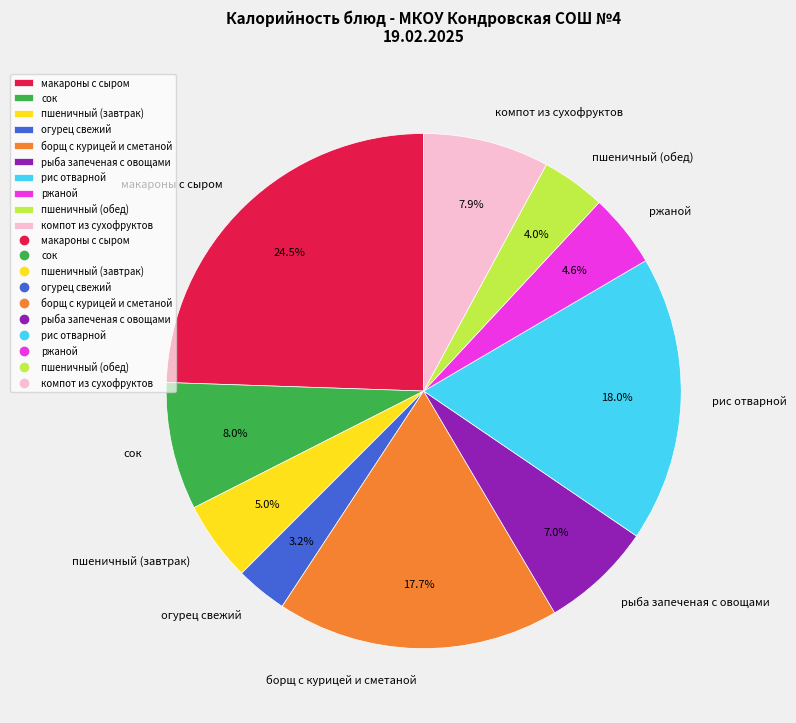

Is it true that борщ с курицей и сметаной is 30% of the pie?

False